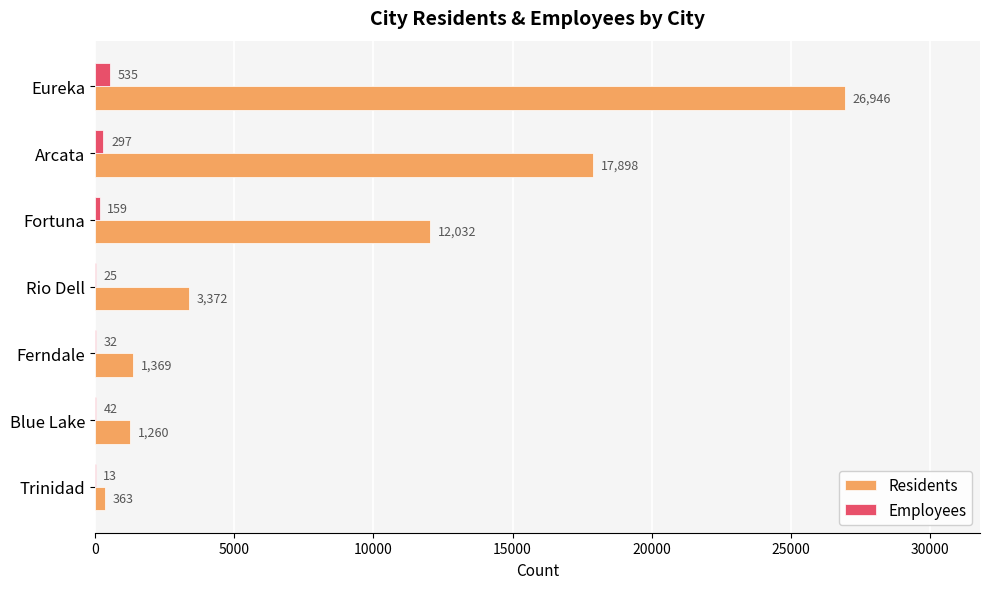

What is the total value across all series at Rio Dell?

3397